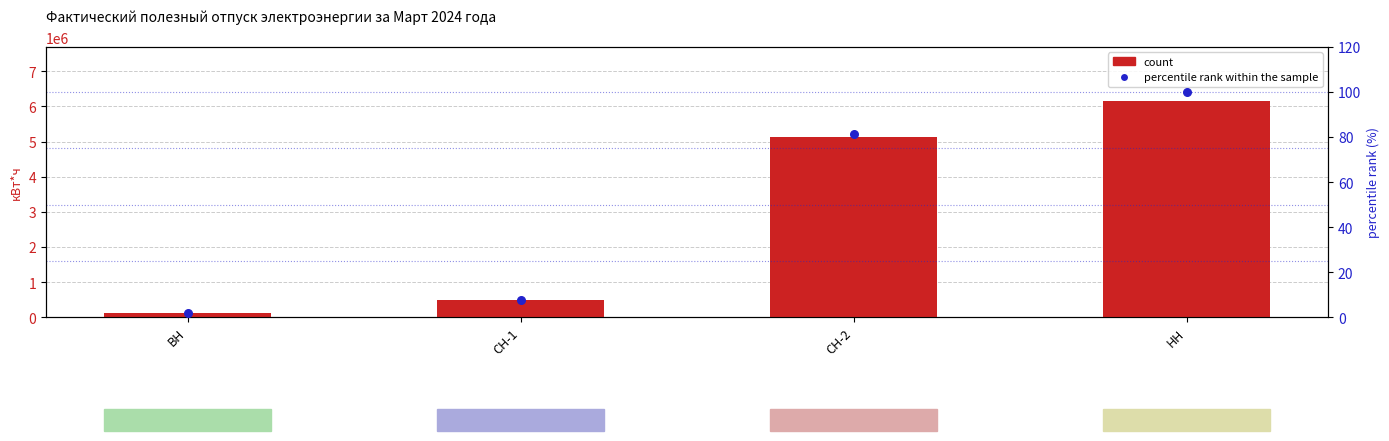

At which category is the sum across all series the highest?

НН